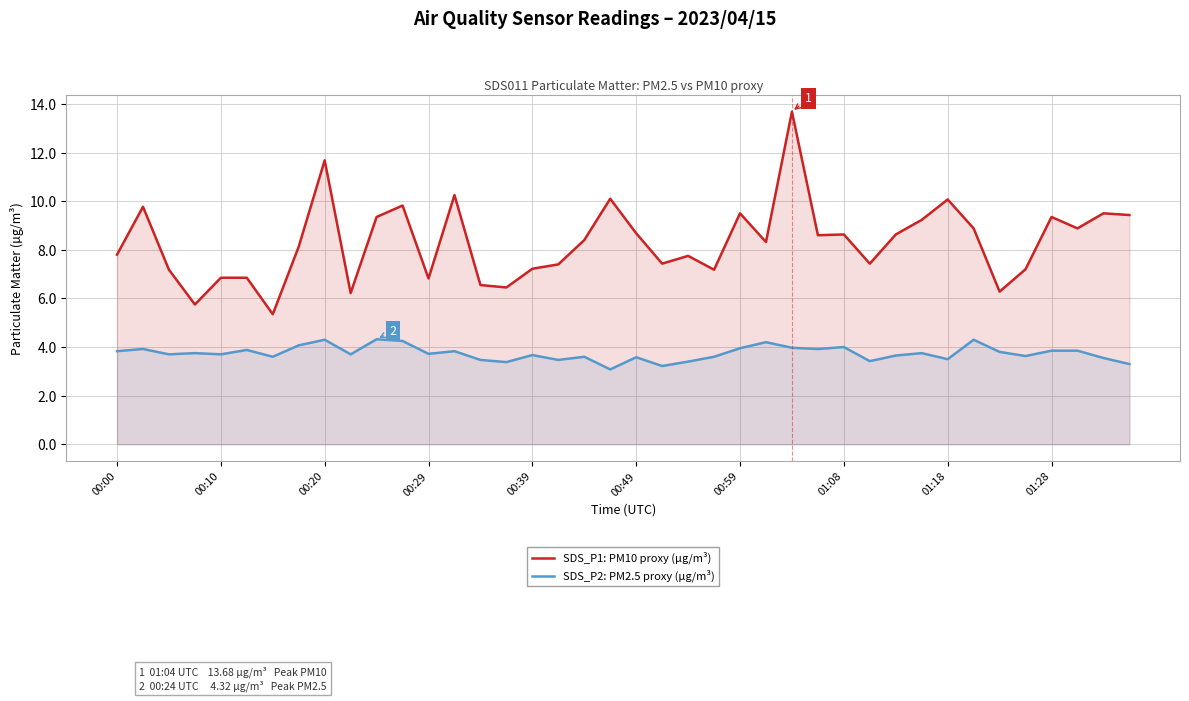

Which series has the largest range (max minus min)?

SDS_P1: PM10 proxy (µg/m³)